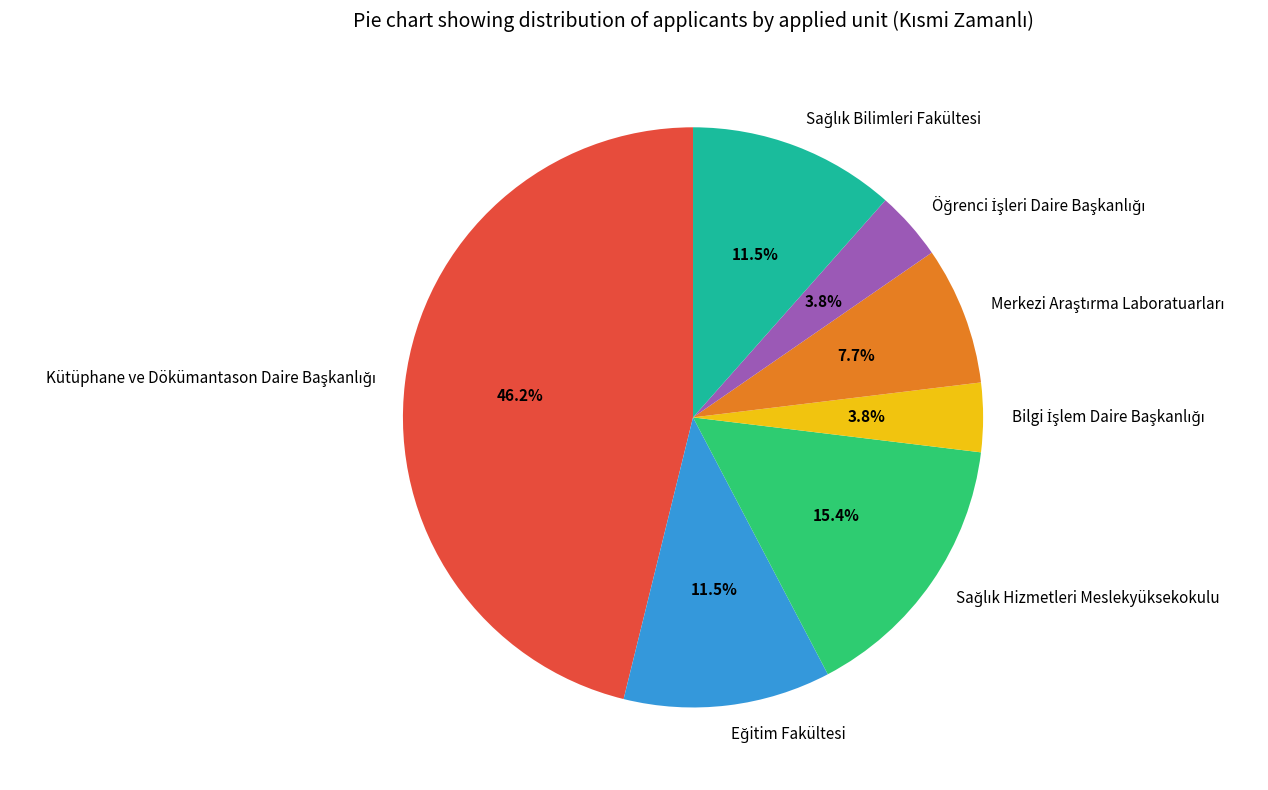

Is there a majority slice in this chart?

No